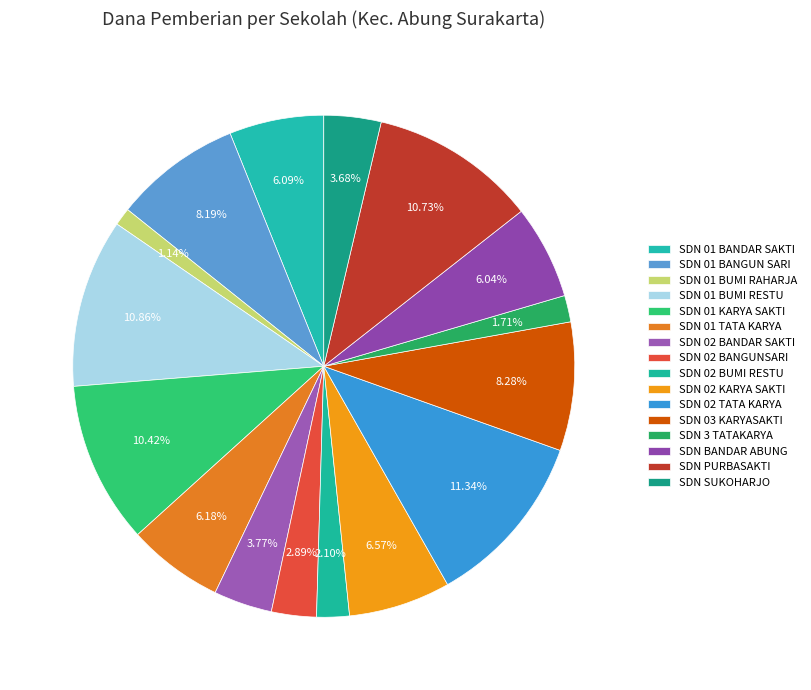

Count the number of slices in the pie.

16